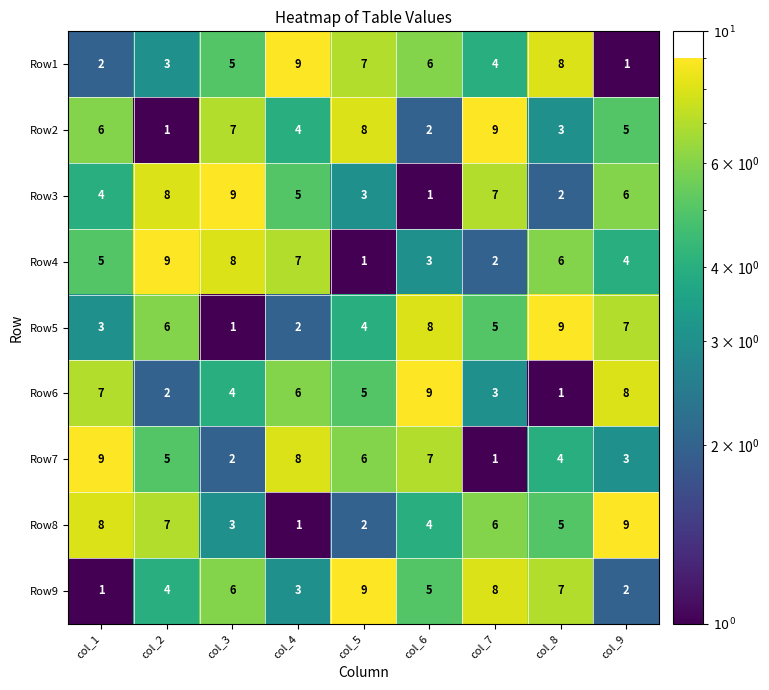

What is the average value of the Row3 series?

5